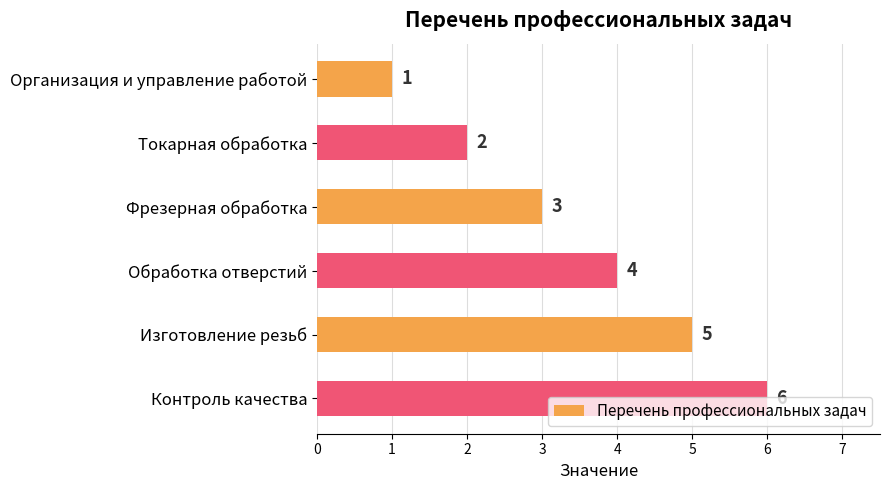

What is the average value?

4